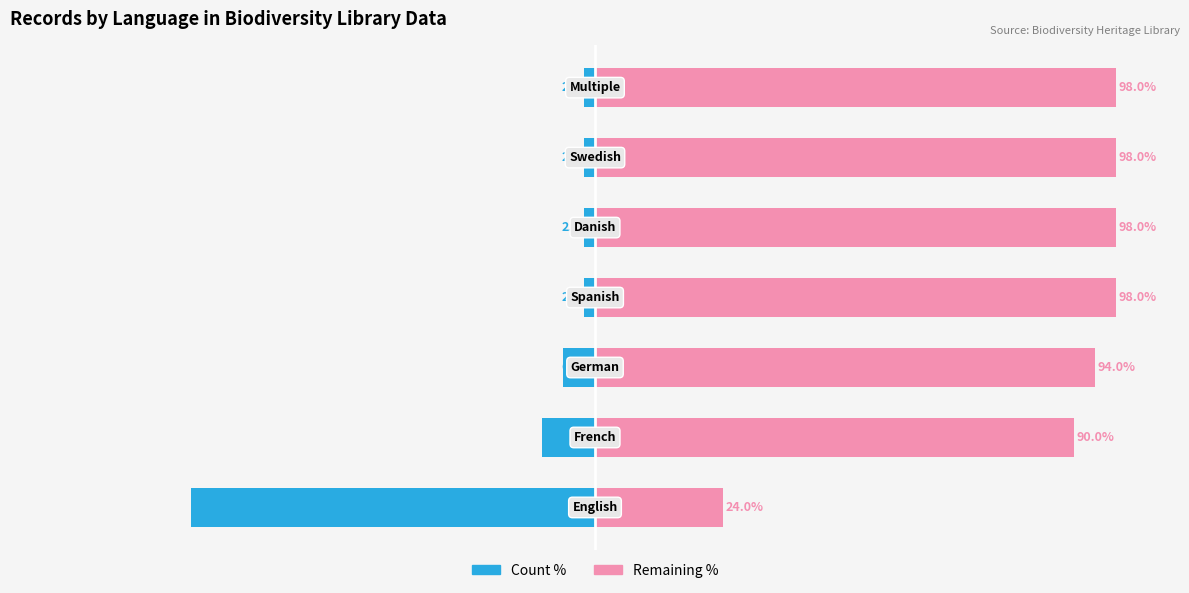

Reading left to right, transcribe all the data shown in this chart.

Count (left): 0=-76	1=-10	2=-6	3=-2	4=-2	5=-2	6=-2
Remaining (right): 0=24	1=90	2=94	3=98	4=98	5=98	6=98